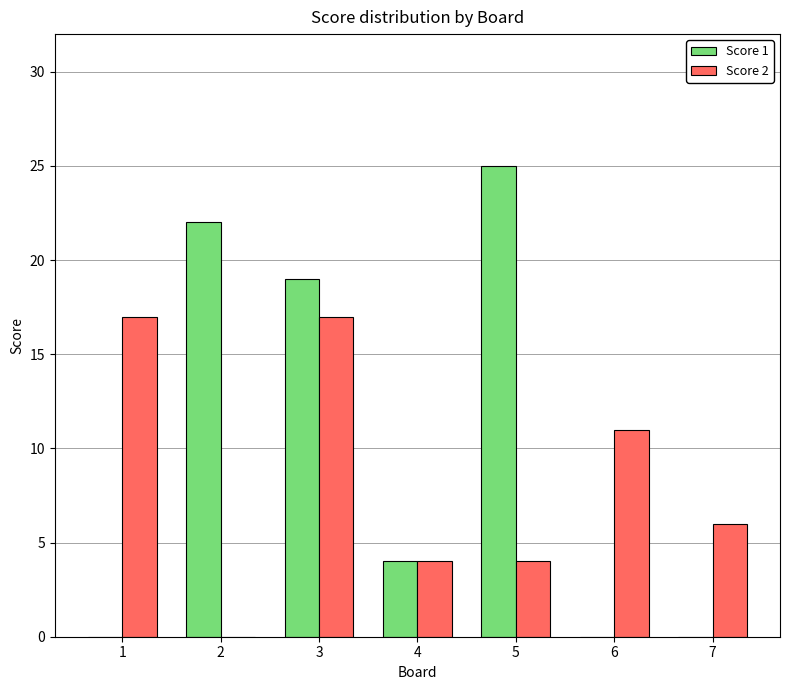

What are all the series names shown in the legend?

Score 1, Score 2